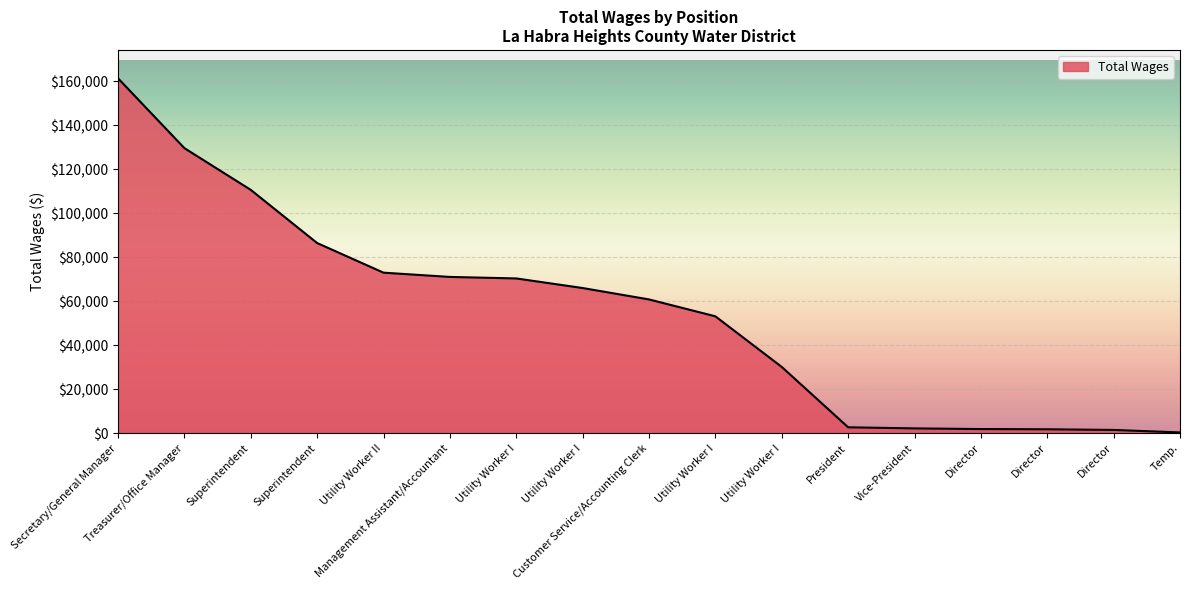

What is the difference between the values at Director and Director?

100